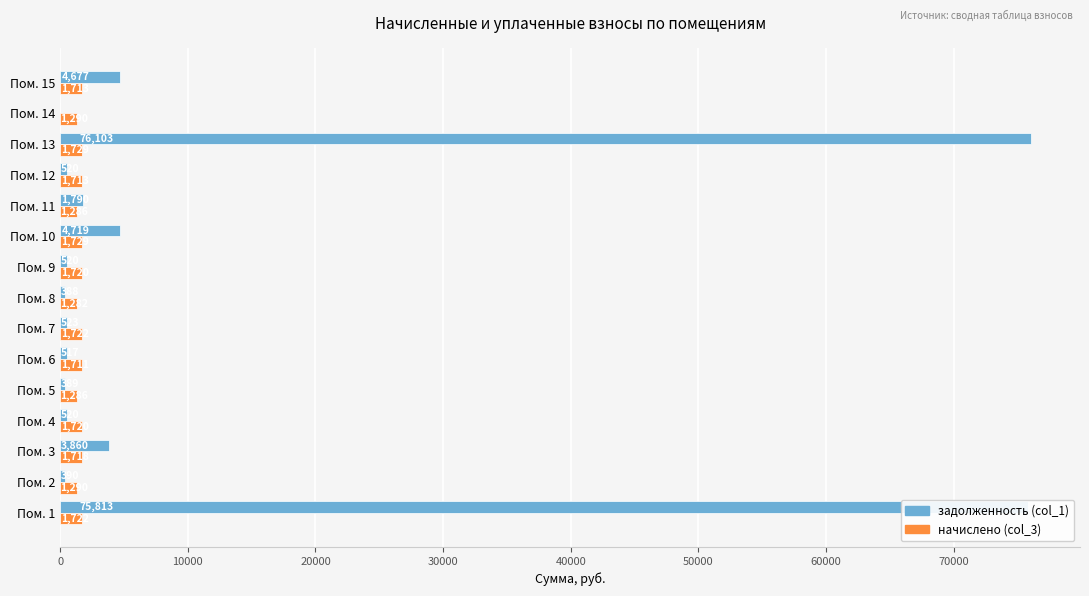

Count the number of categories in the chart.

15